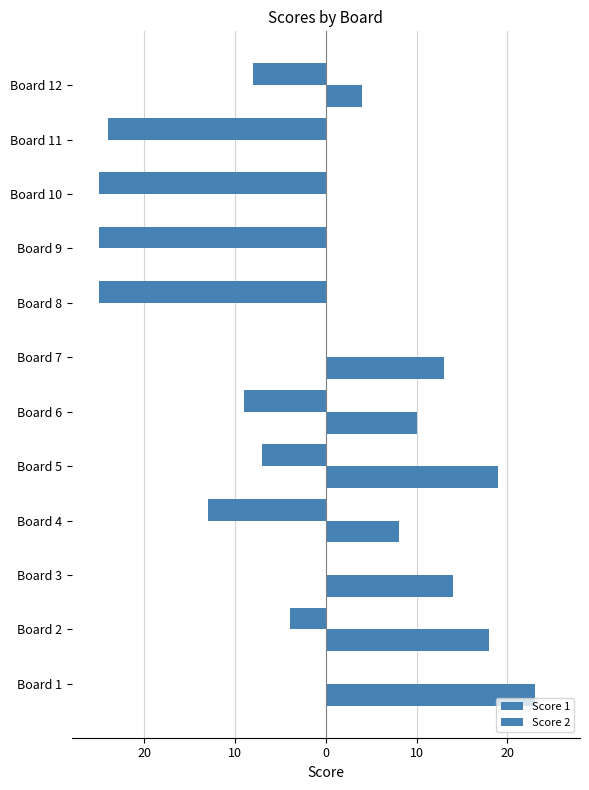

How many values in Score 2 are above zero?

8